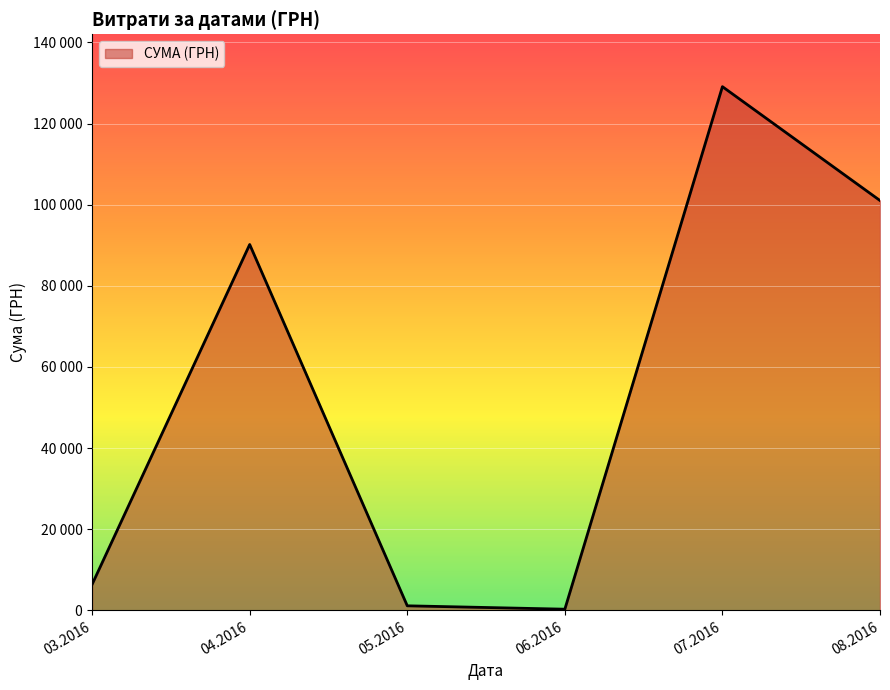

Does the chart display data point markers on the line(s)?

No